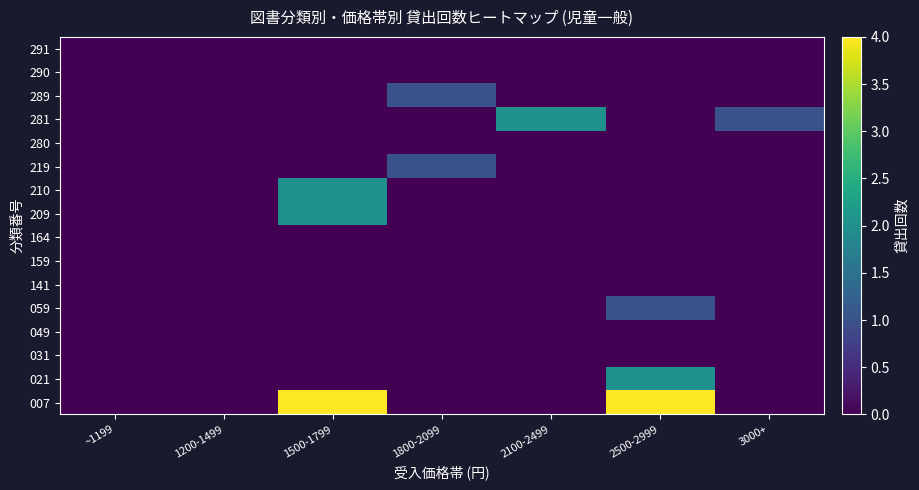

At how many categories does at least one series exceed 3?

2